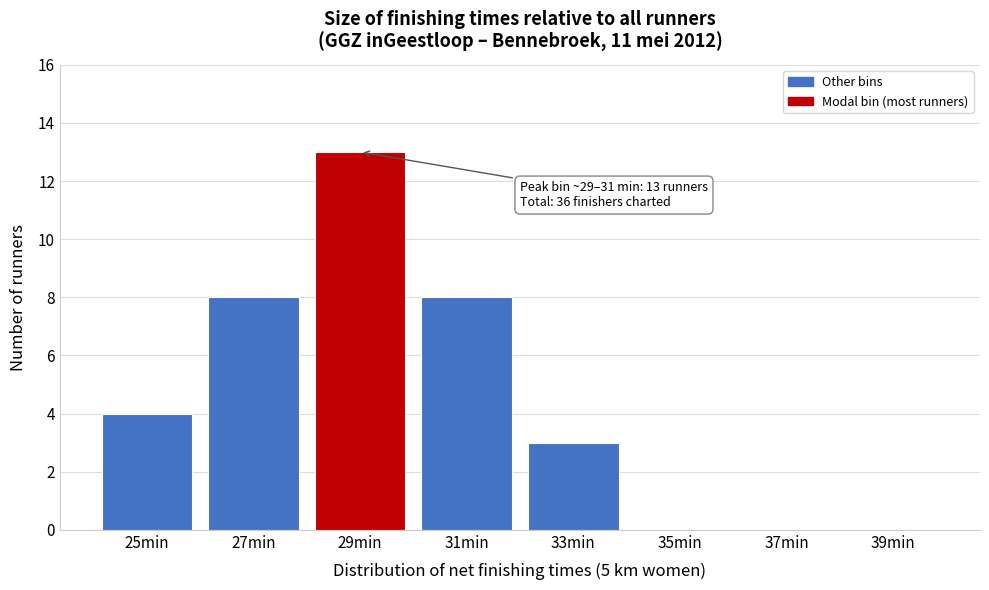

Reading right to left, list all the values displayed in this chart.

39min=0	37min=0	35min=0	33min=3	31min=8	29min=13	27min=8	25min=4